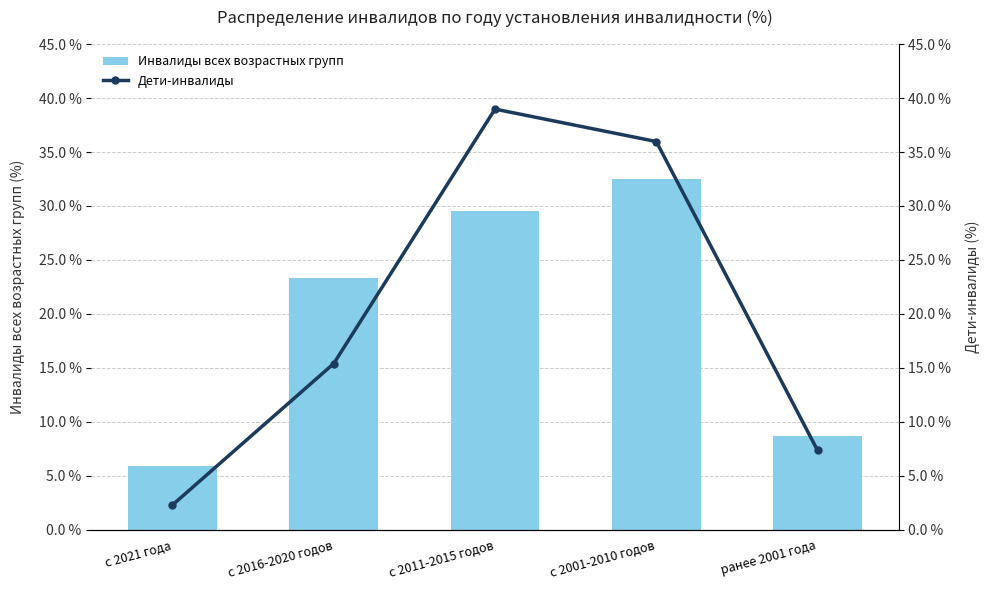

At which label does Дети-инвалиды reach its minimum?

с 2021 года